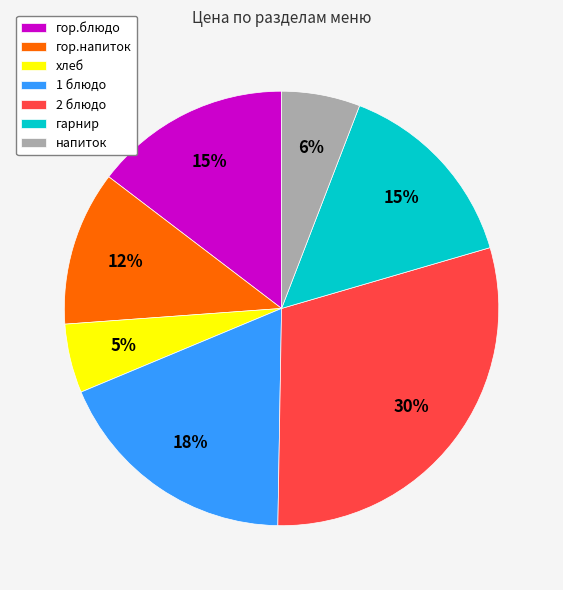

Between гор.напиток and гор.блюдо, which is larger?

гор.блюдо